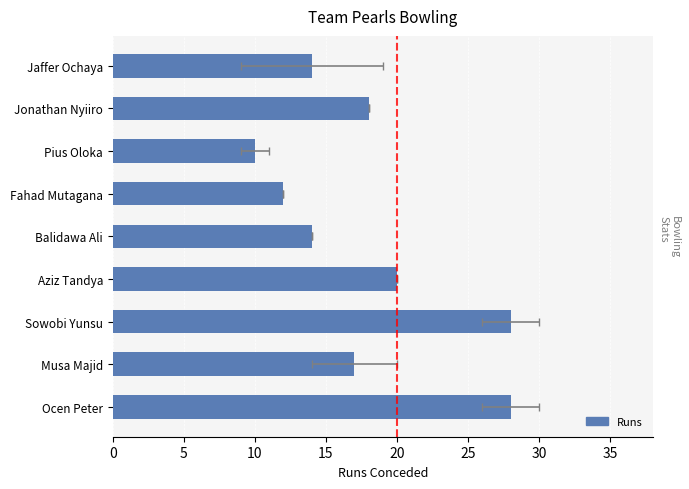

Are the bars horizontal?

Yes